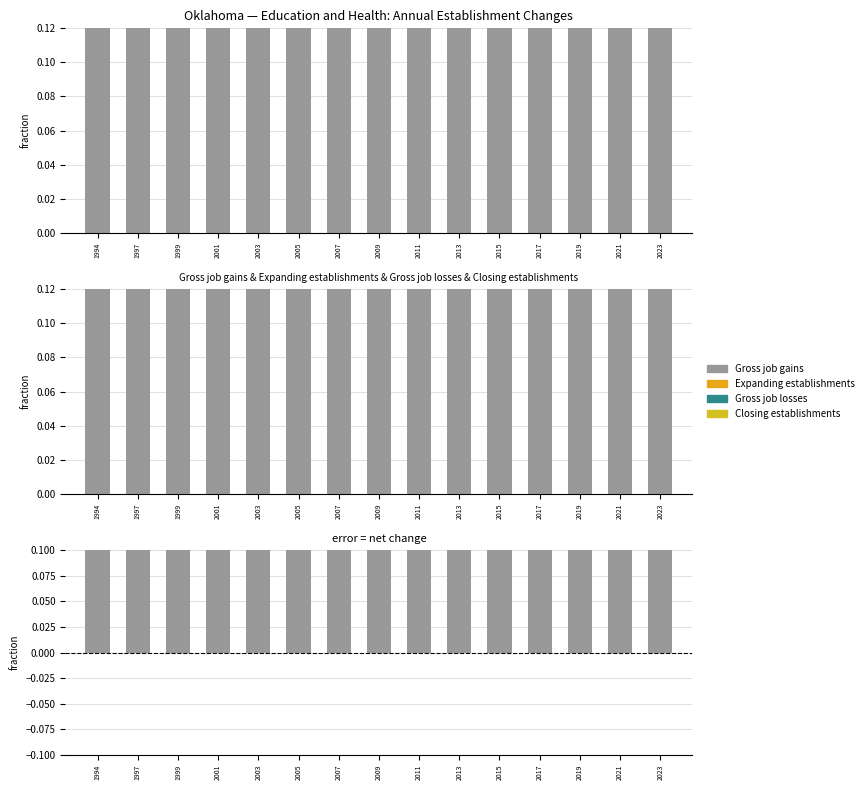

Reading right to left, list all the values displayed in this chart.

Gross job gains: 1	1	1	1	1	1	1	1	1	1	1	1	1	1	1
Expanding establishments: 0	0	0	0	0	0	0	0	0	0	0	0	0	0	0
Gross job losses: 0	0	0	0	0	0	0	0	0	0	0	0	0	0	0
Closing establishments: 0	0	0	0	0	0	0	0	0	0	0	0	0	0	0